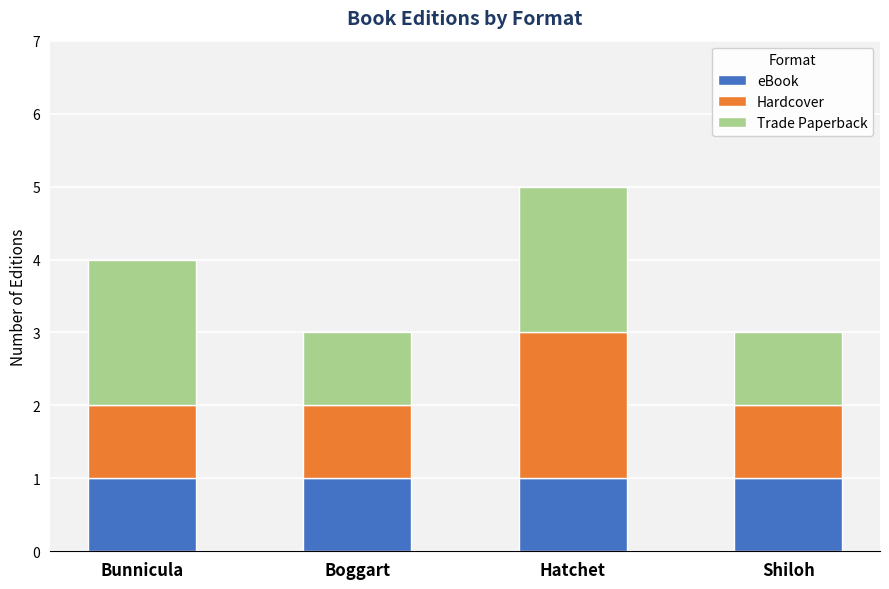

What is the total value across all series at Shiloh?

3